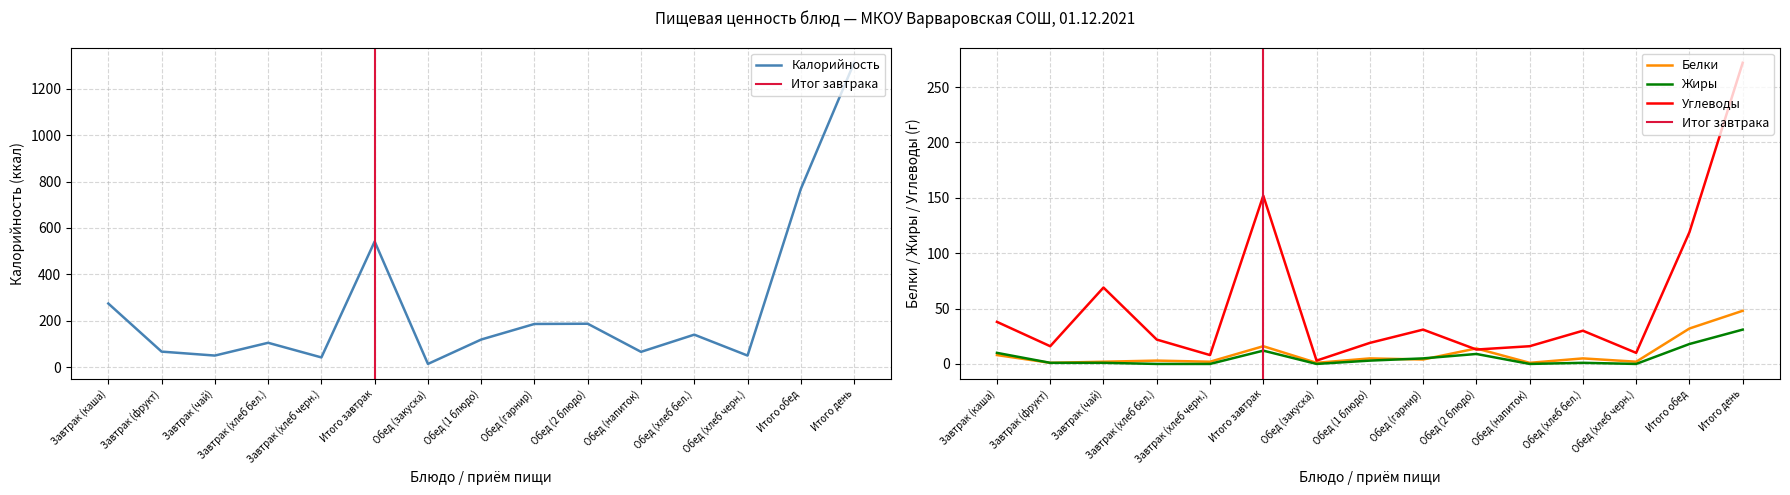

What is the total value across all series at Завтрак (чай)?

123